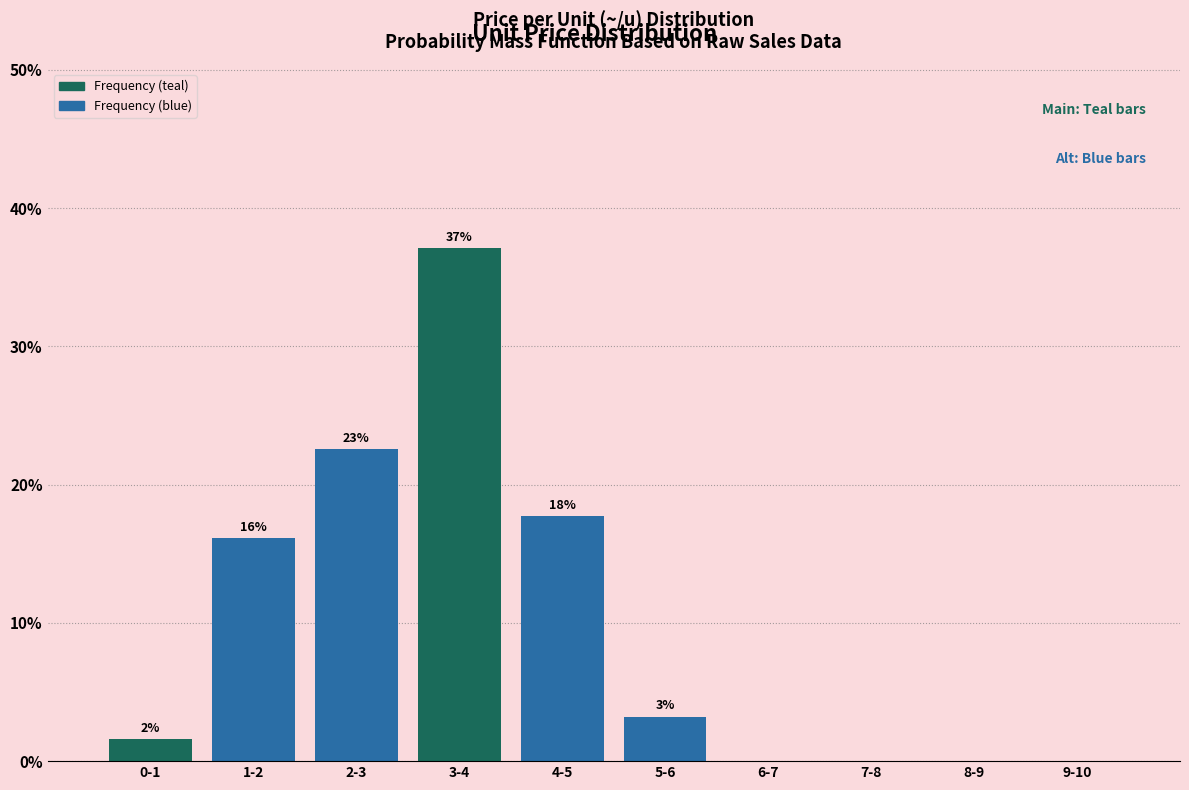

Are the bars horizontal?

No